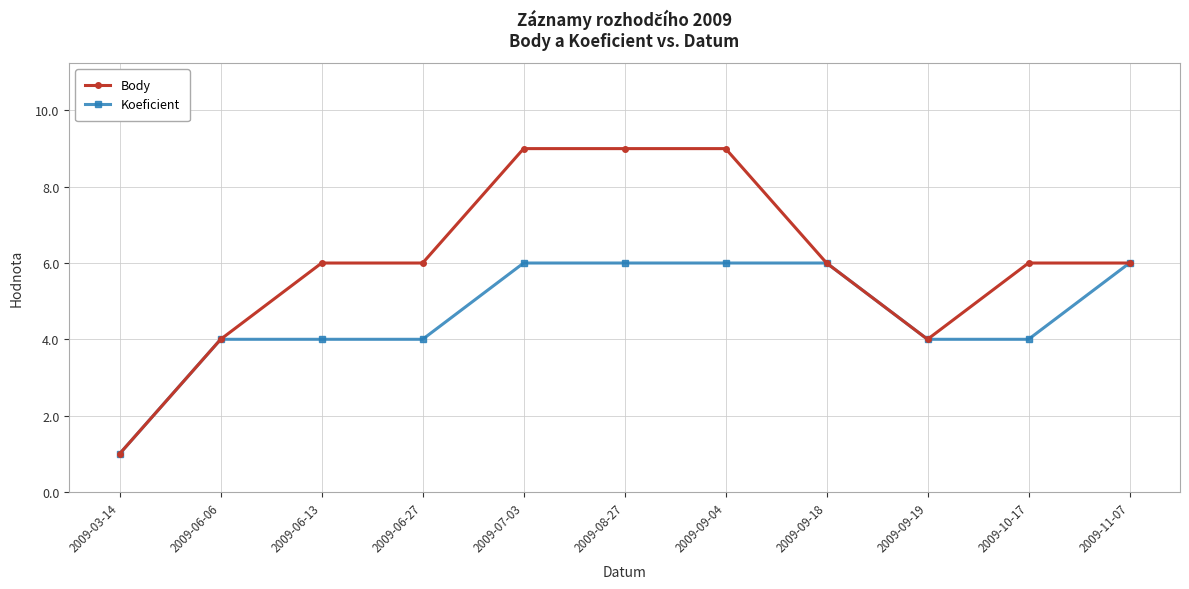

Reading right to left, extract all data points from this chart.

Body: 2009-11-07=6	2009-10-17=6	2009-09-19=4	2009-09-18=6	2009-09-04=9	2009-08-27=9	2009-07-03=9	2009-06-27=6	2009-06-13=6	2009-06-06=4	2009-03-14=1
Koeficient: 2009-11-07=6	2009-10-17=4	2009-09-19=4	2009-09-18=6	2009-09-04=6	2009-08-27=6	2009-07-03=6	2009-06-27=4	2009-06-13=4	2009-06-06=4	2009-03-14=1